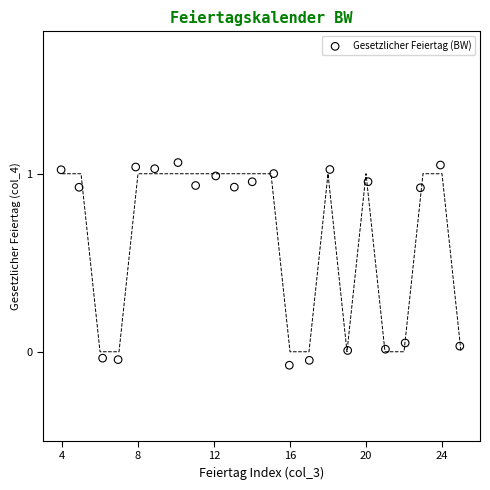

What is the range of X values (max minus min)?

21.0